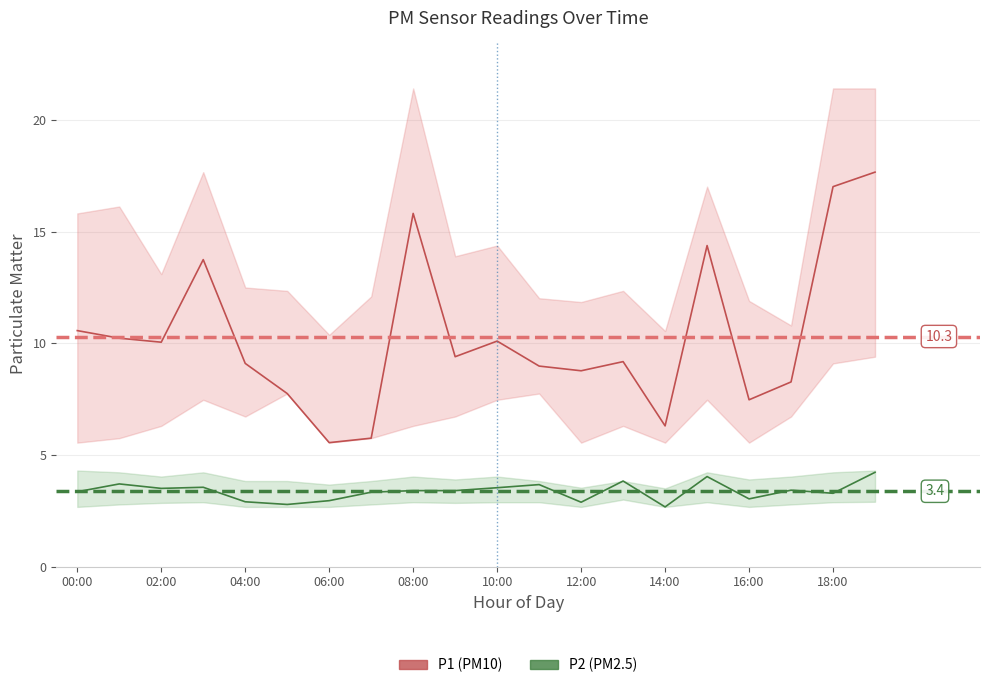

Between 13 and 12, which is larger?

13